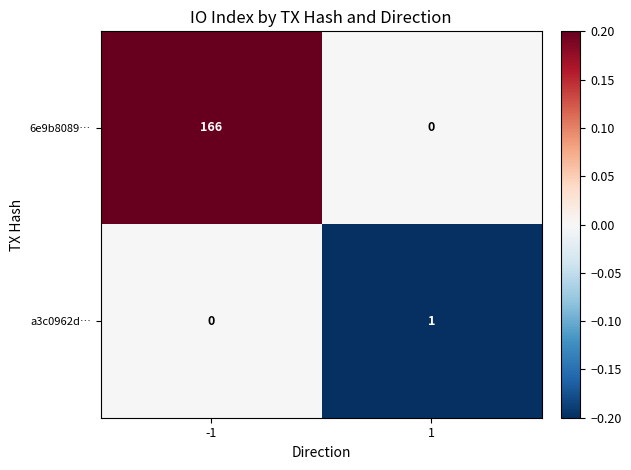

The value of 6e9b8089… at 1 is 92. True or false?

False